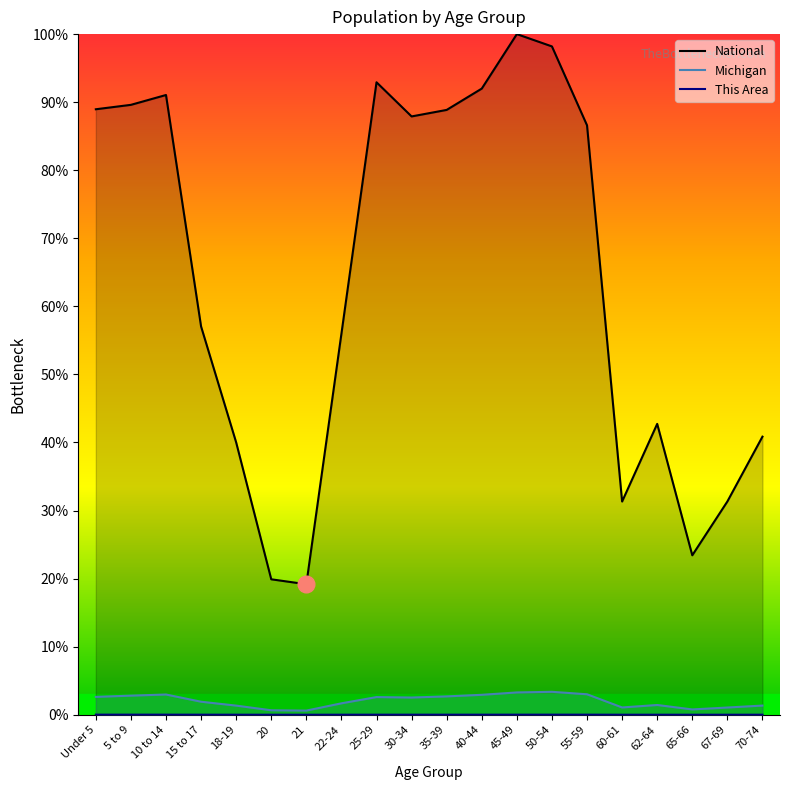

What is the label of the 10th point from the left?

30-34